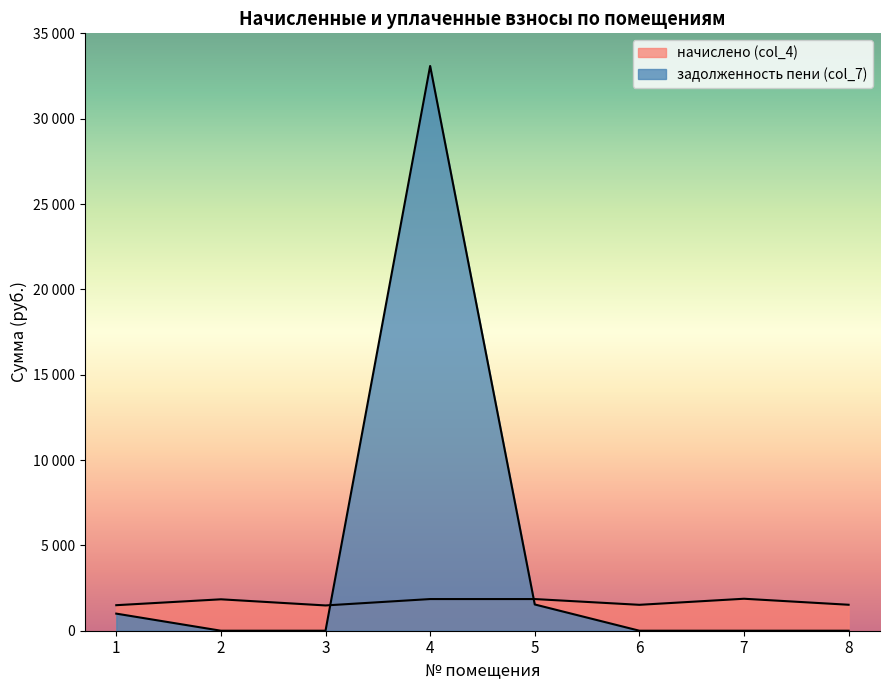

Which series has the largest total across all categories?

задолженность пени (col_7)